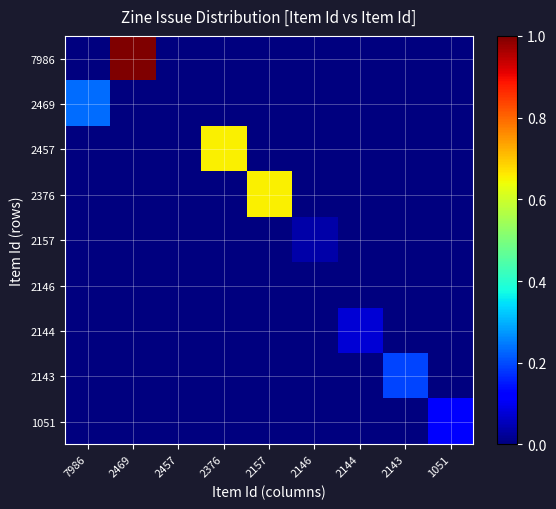

Count the number of categories in the chart.

9